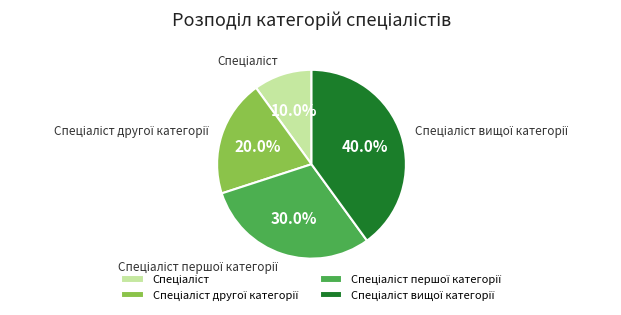

Is there a majority slice in this chart?

No